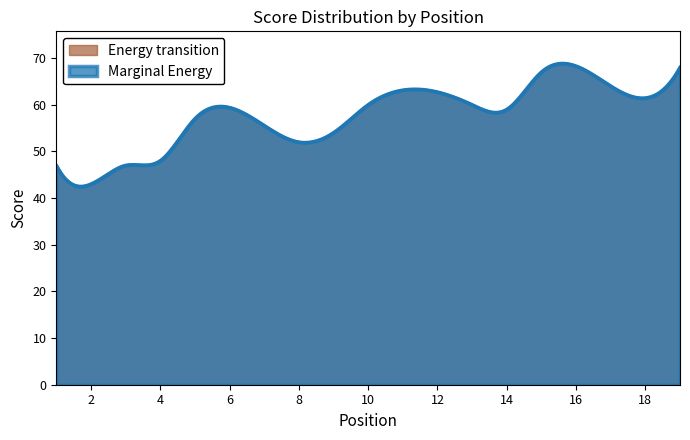

What is the minimum value shown in the chart?

42.5